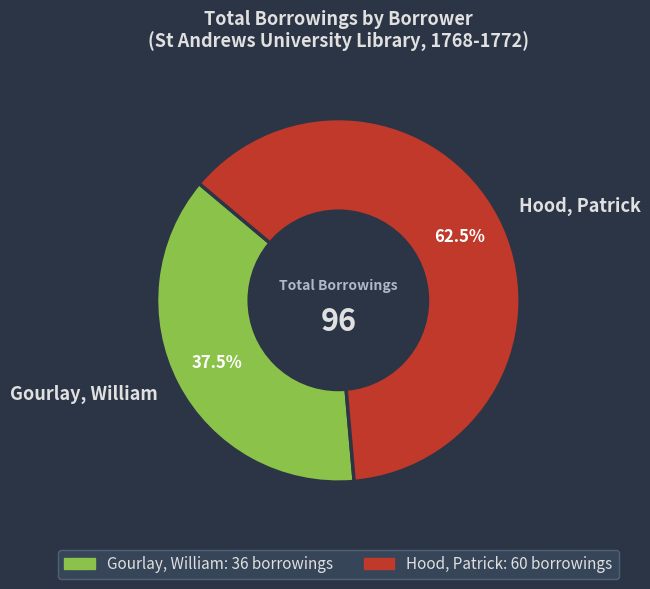

Rank the categories by value from highest to lowest.

Hood, Patrick, Gourlay, William